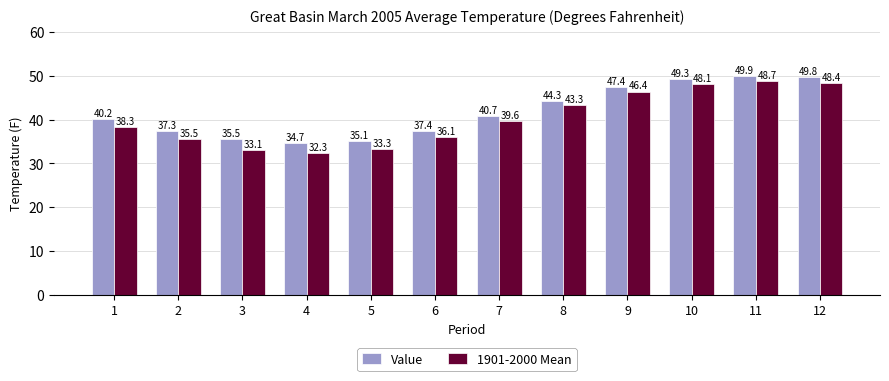

Rank the categories by 1901-2000 Mean value from lowest to highest.

4, 3, 5, 2, 6, 1, 7, 8, 9, 10, 12, 11